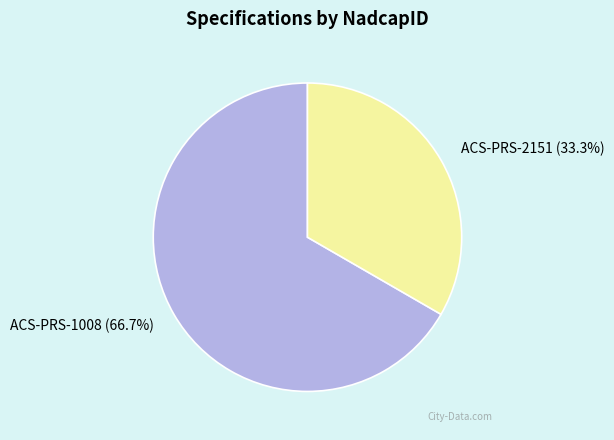

Rank the categories by value from lowest to highest.

ACS-PRS-2151, ACS-PRS-1008